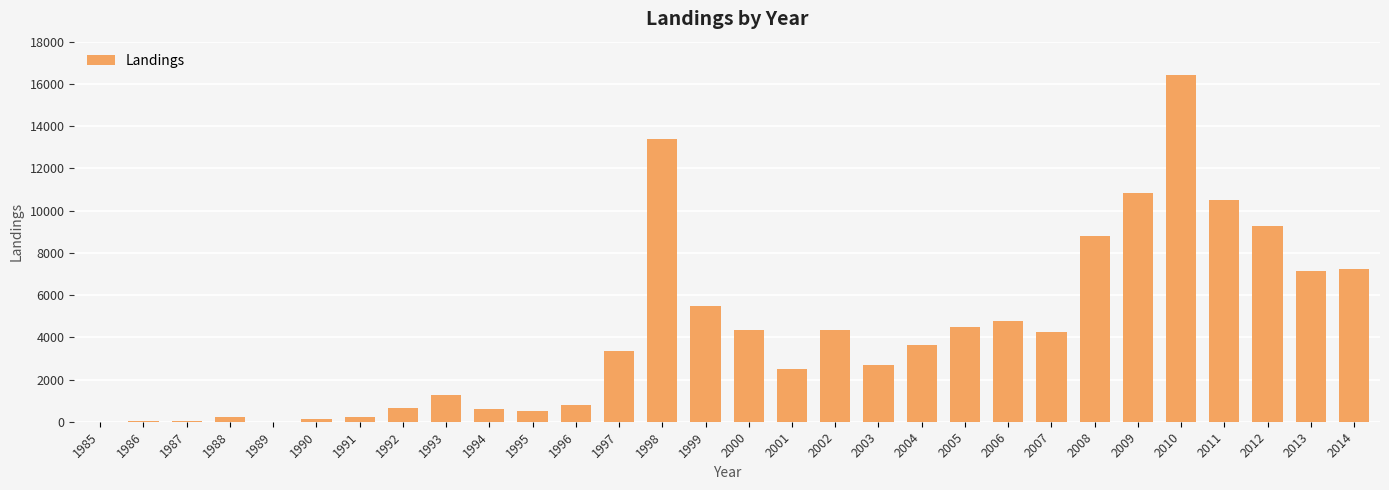

What is the sum of the values at 1994 and 2013?

7767